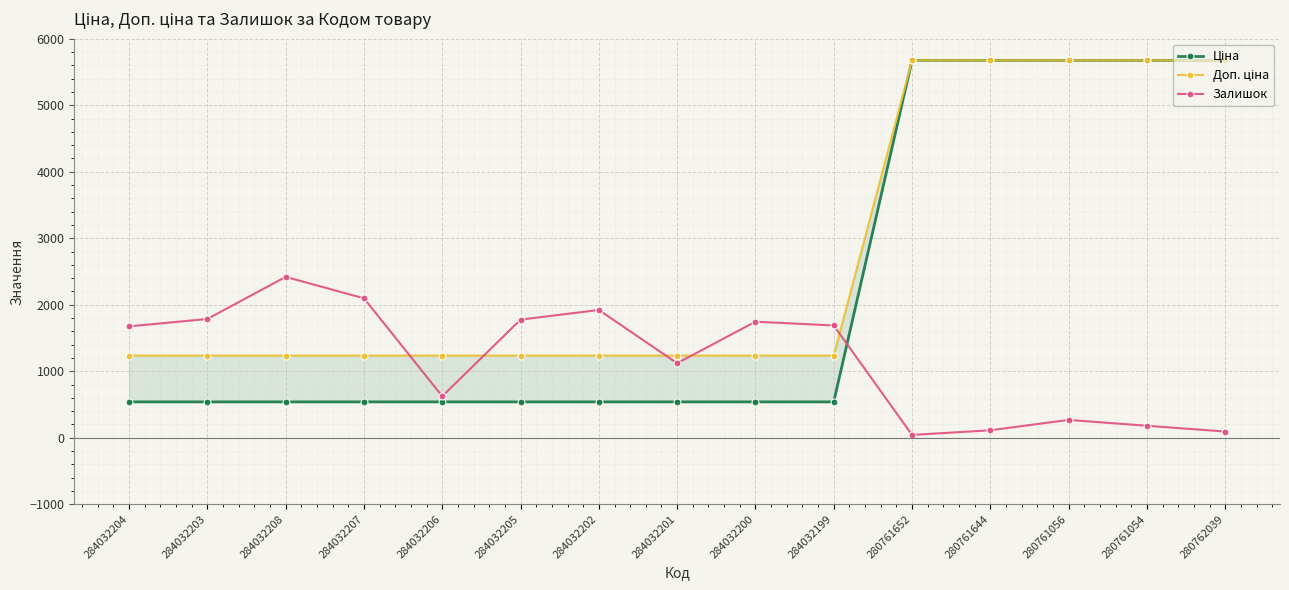

At 284032208, list the series in order from smallest to largest.

Ціна, Доп. ціна, Залишок